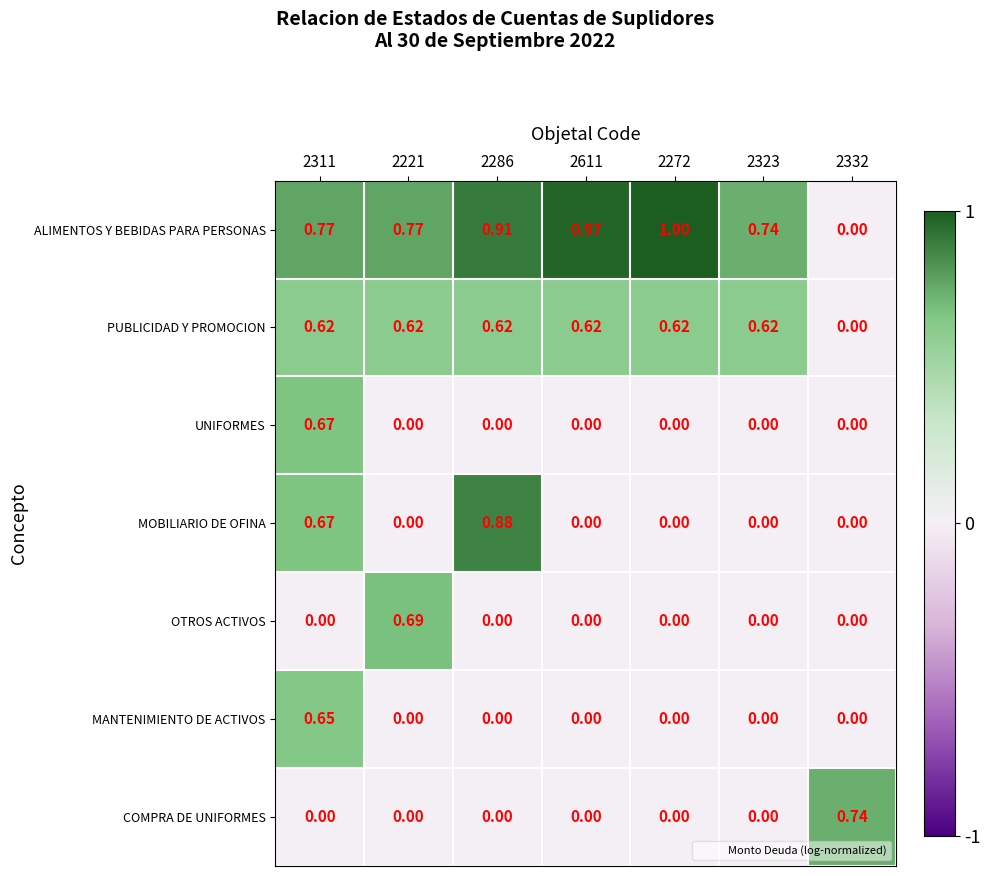

Which series has the largest total across all categories?

ALIMENTOS Y BEBIDAS PARA PERSONAS